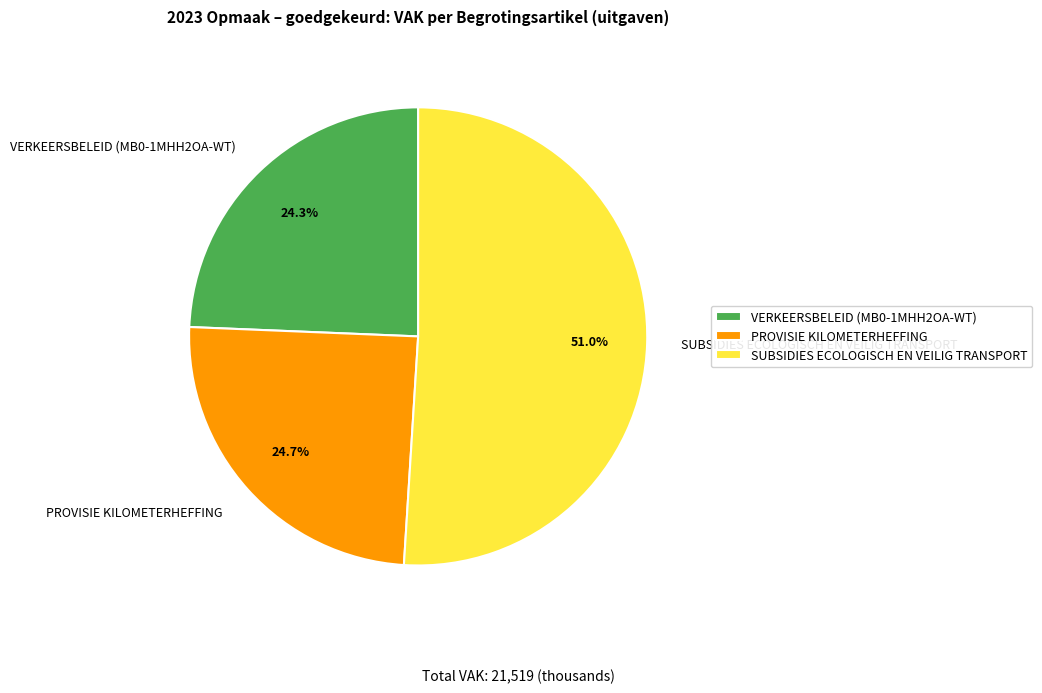

What percentage is the SUBSIDIES ECOLOGISCH EN VEILIG TRANSPORT slice, to the nearest percent?

51%